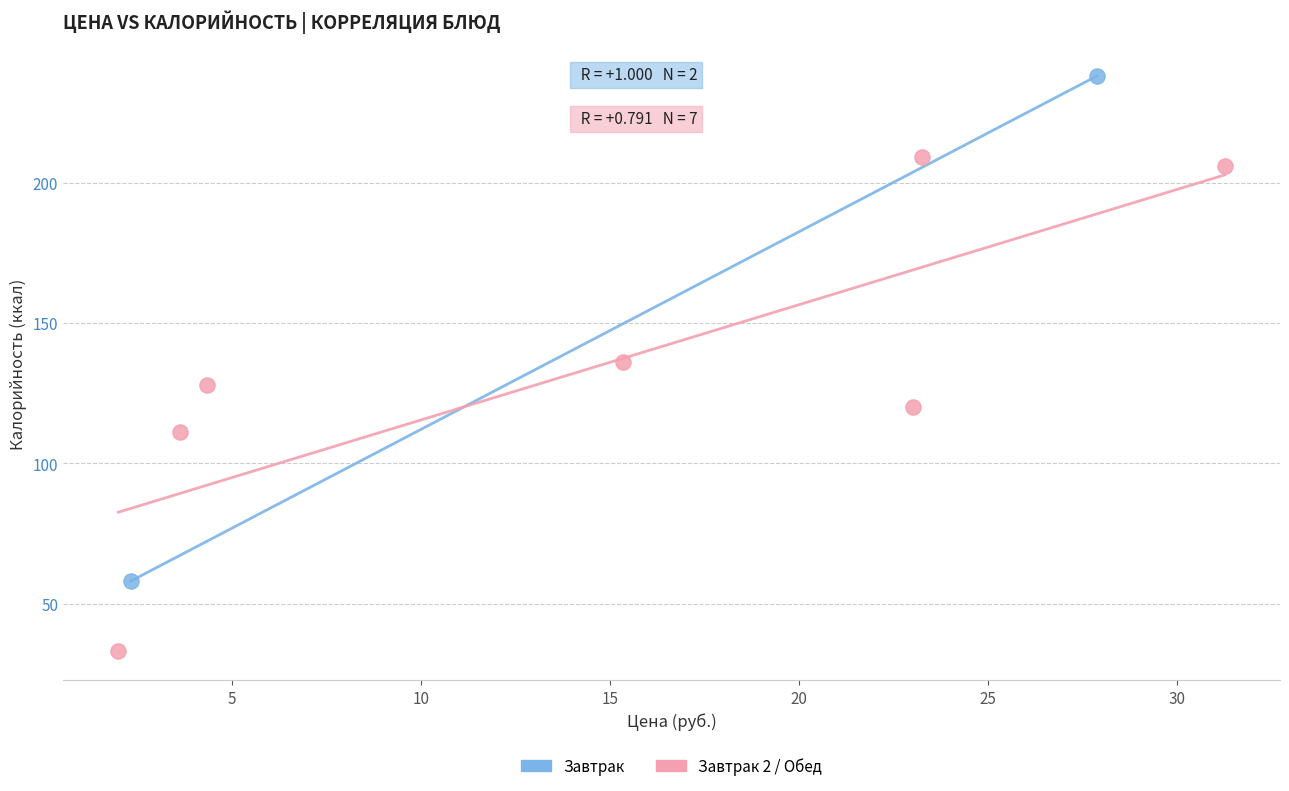

What are all the series names shown in the legend?

Завтрак, Завтрак 2 / Обед